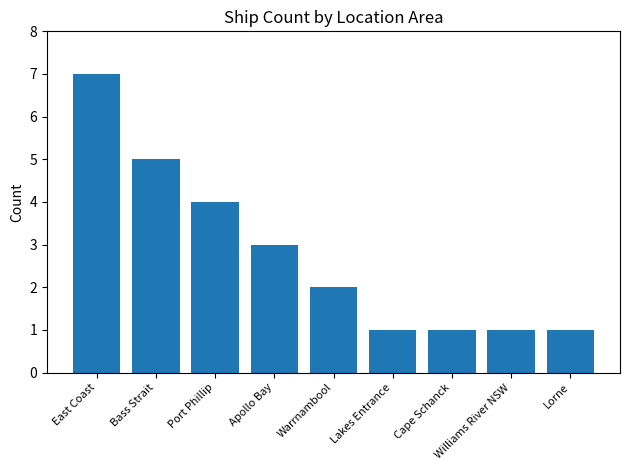

How many bars are there in total?

9